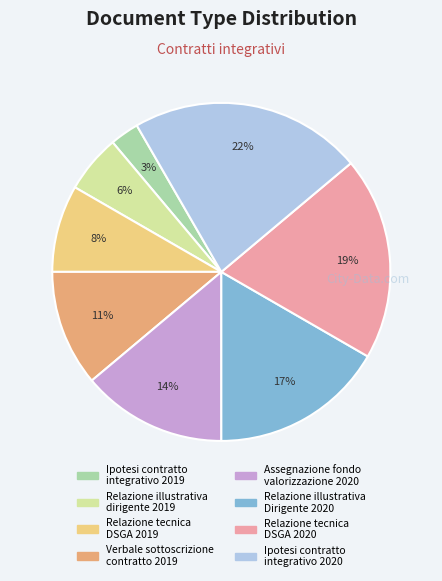

Is there any slice that represents more than half of the pie?

No